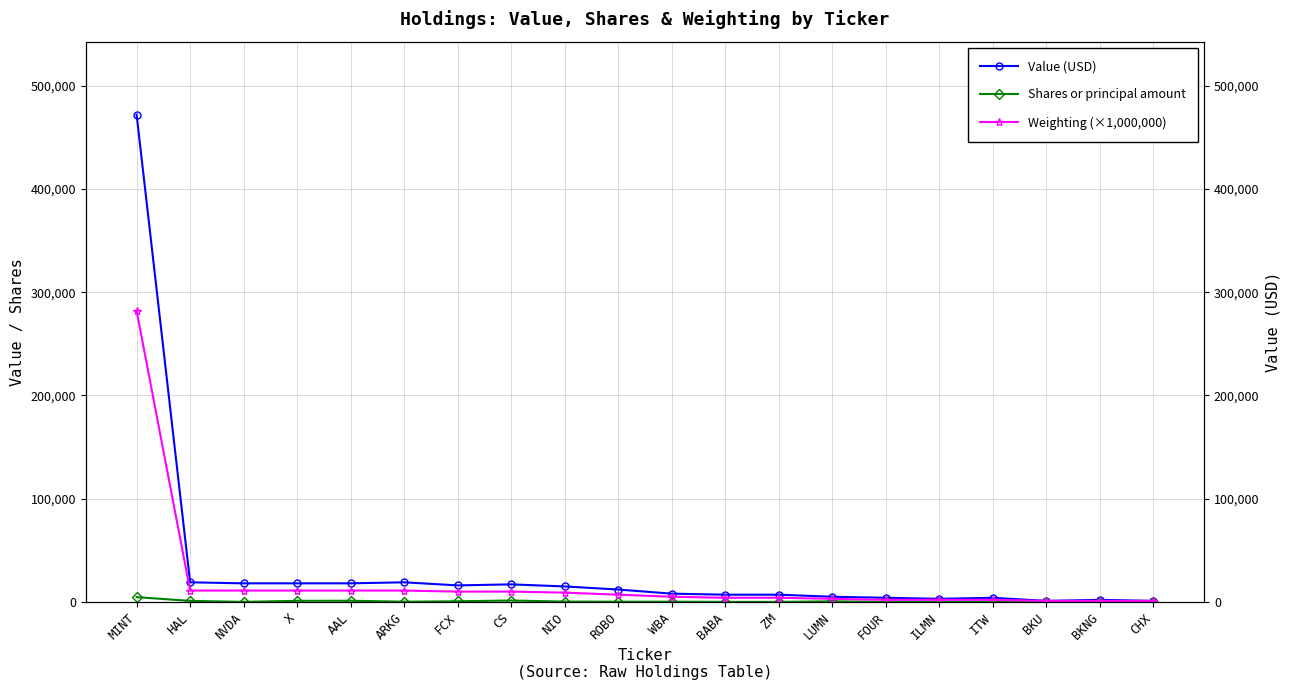

Where is Shares or principal amount nearest to the value 2314?

CS